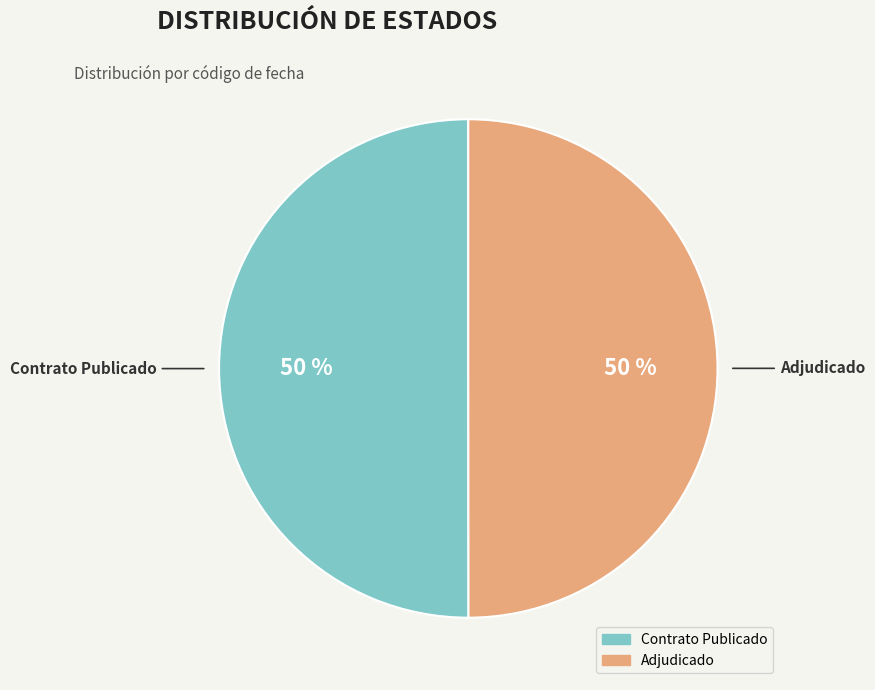

To the nearest percent, what is the average slice percentage?

50%